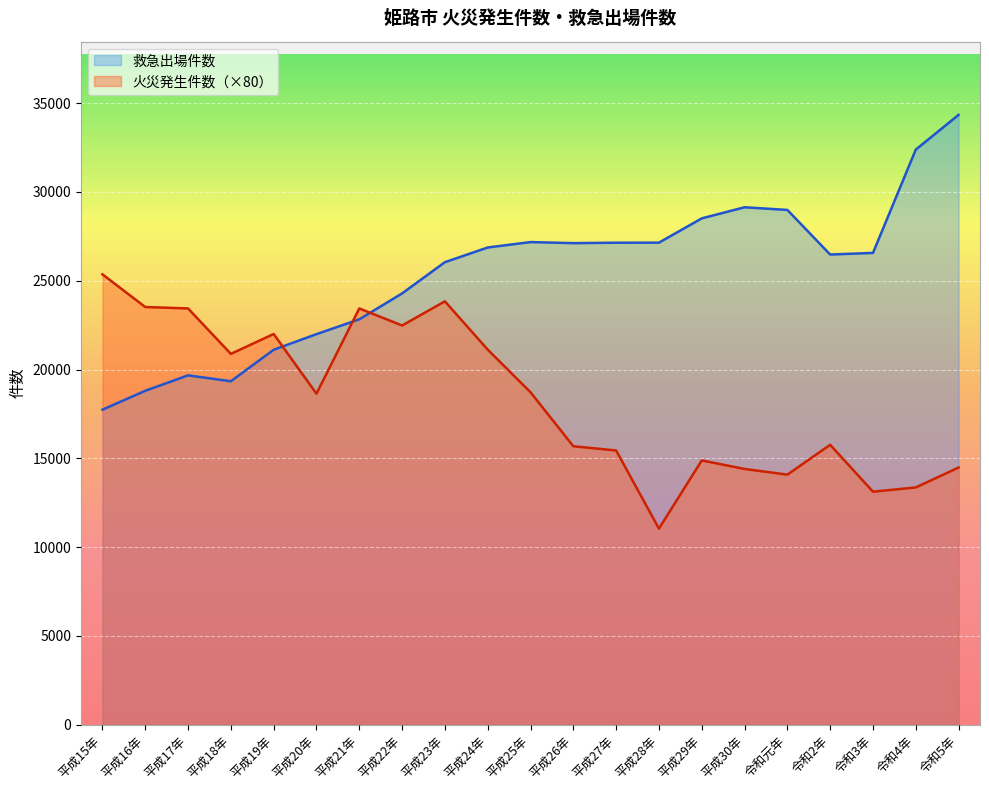

How many interior local peaks does the 救急出場件数 series have?

3